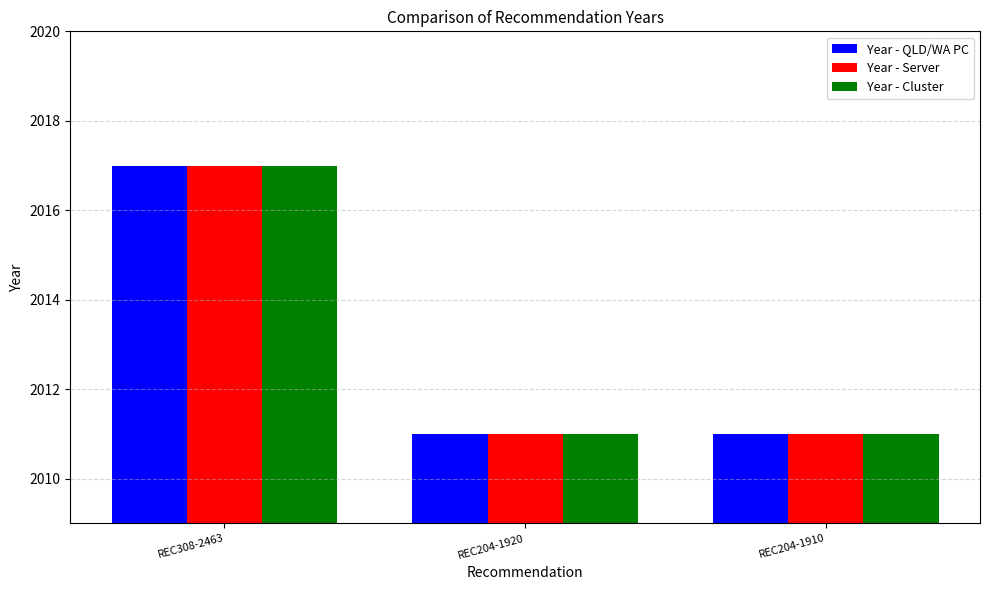

What is the value of the Year - QLD/WA PC bar at the 2nd from the left?

2011